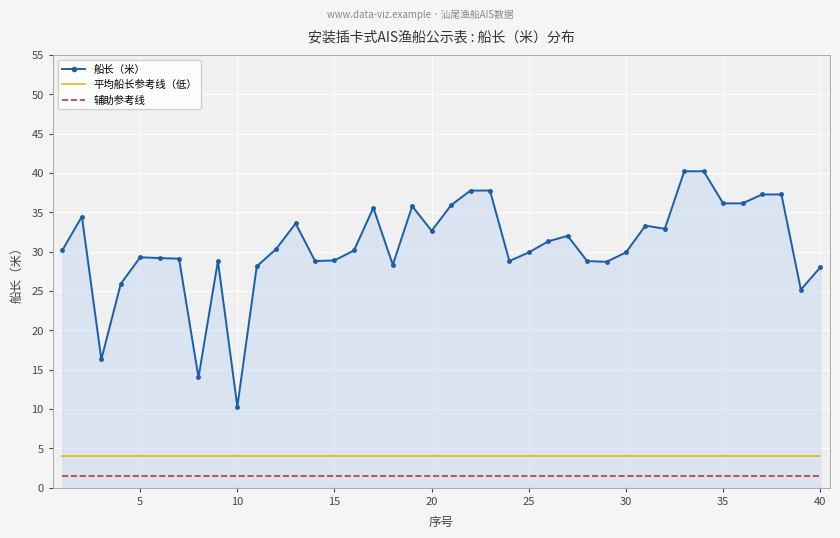

What are all the series names shown in the legend?

船长（米）, 平均船长参考线（低）, 辅助参考线